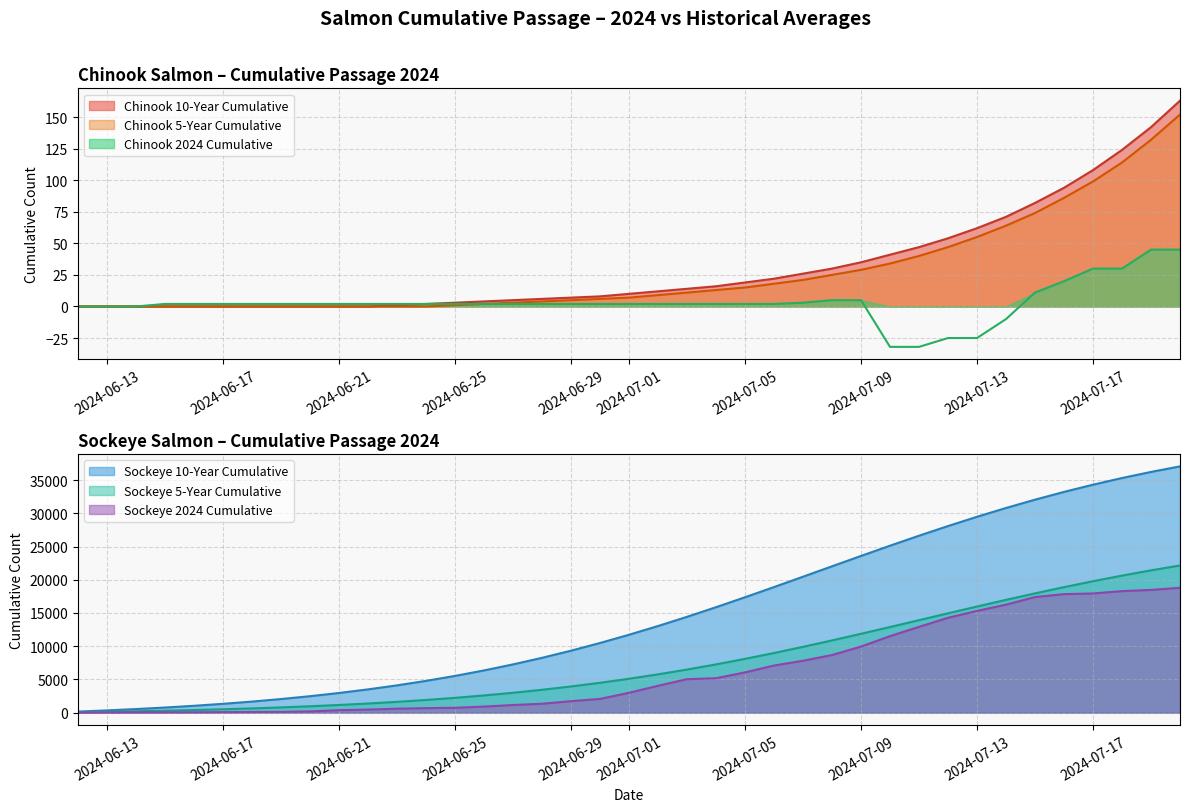

The value of Sockeye 2024 Cumulative at 2024-07-13 is 8487. True or false?

False